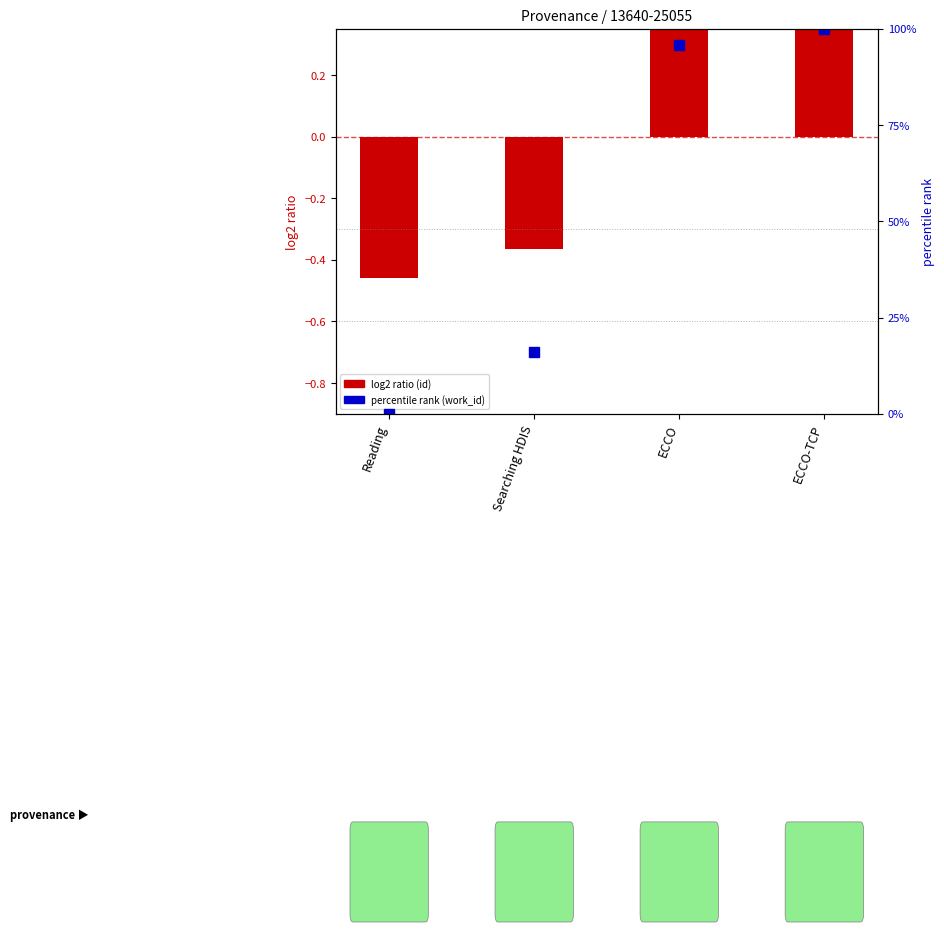

Where does the log2 ratio (id) series first go above 0?

ECCO